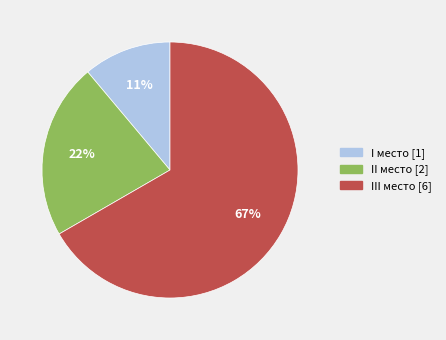

Which category has the biggest portion of the pie?

III место